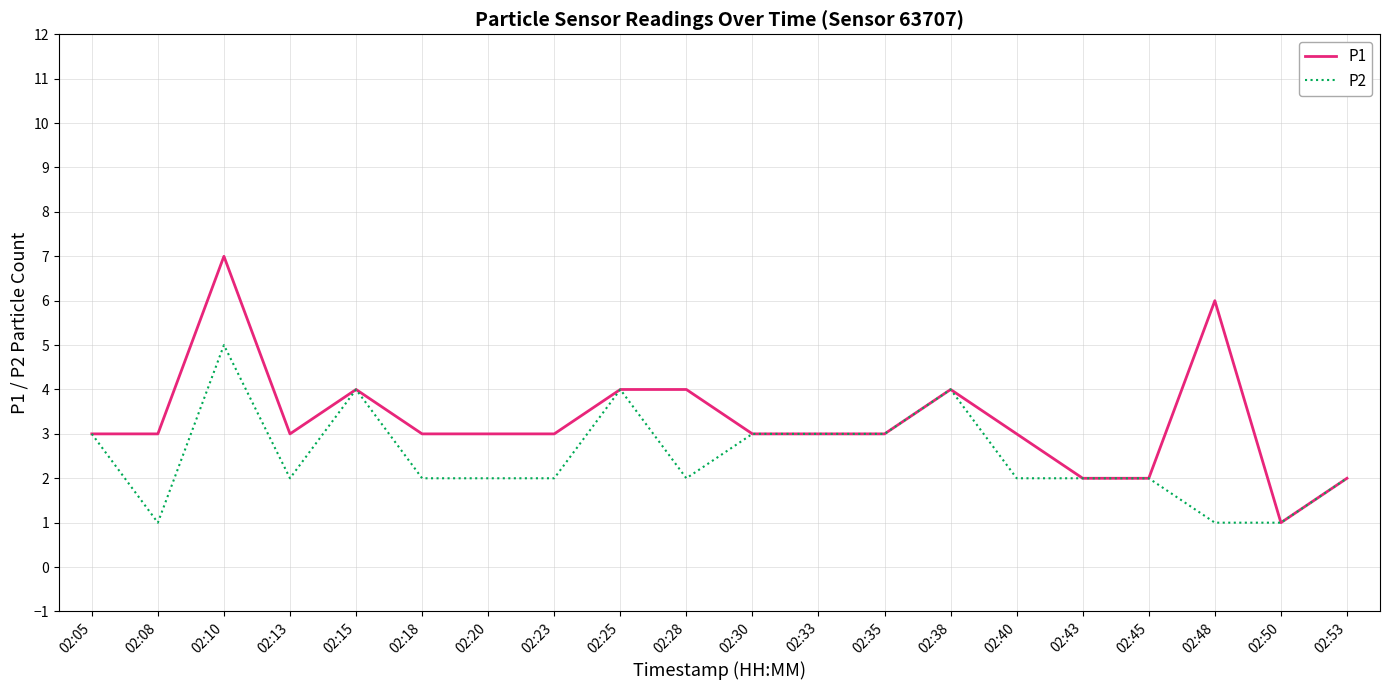

What is the total value across all series at 02:45?

4